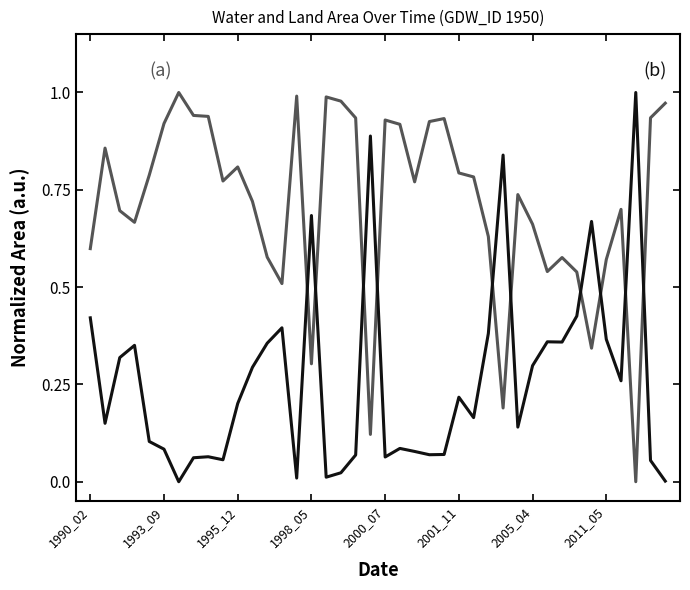

The waterArea series shows 0.3 at 28. True or false?

False